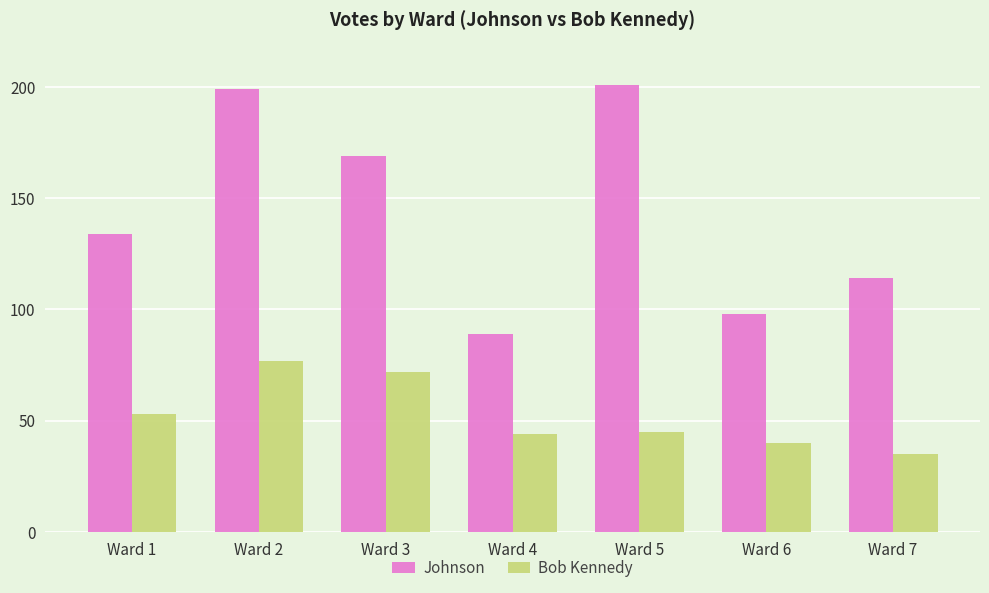

True or false: Bob Kennedy has a value of 40 at Ward 6.

True